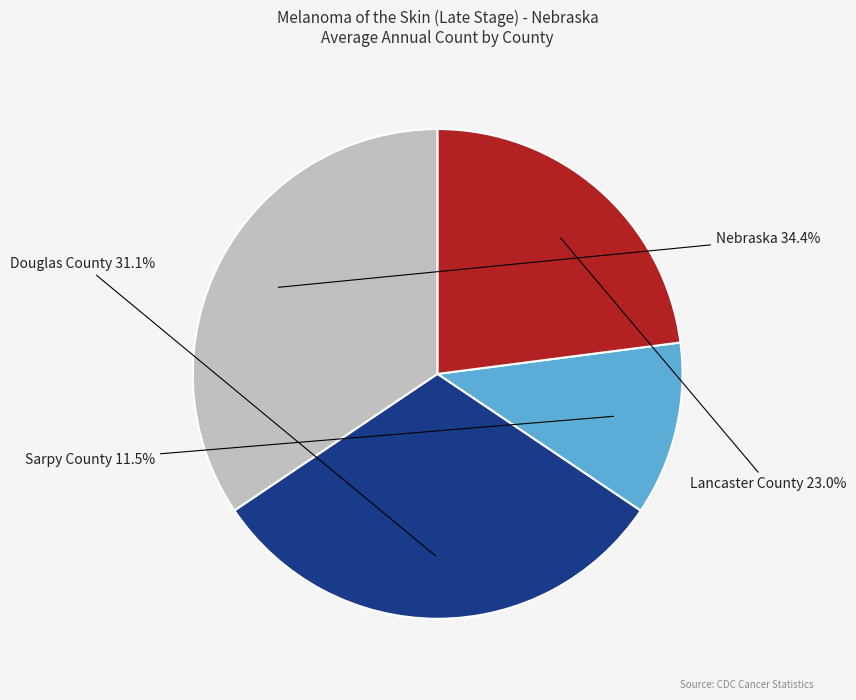

To the nearest percent, what is the difference between the largest and smallest slice percentages?

23%